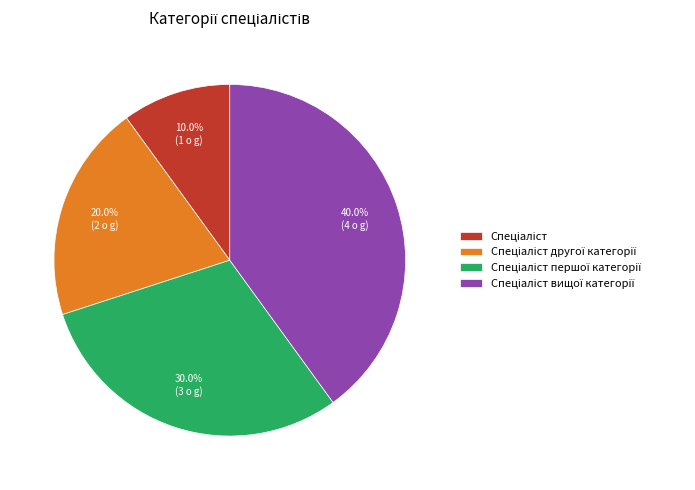

Is there any slice that represents more than half of the pie?

No